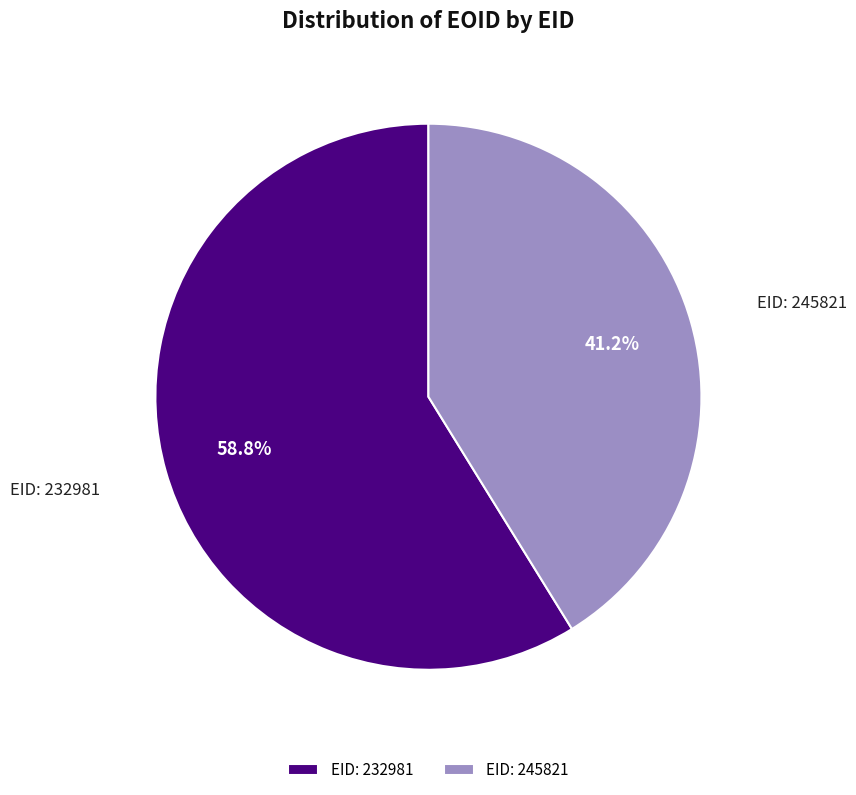

Is the sum of EID: 232981 and EID: 245821 greater than half?

Yes